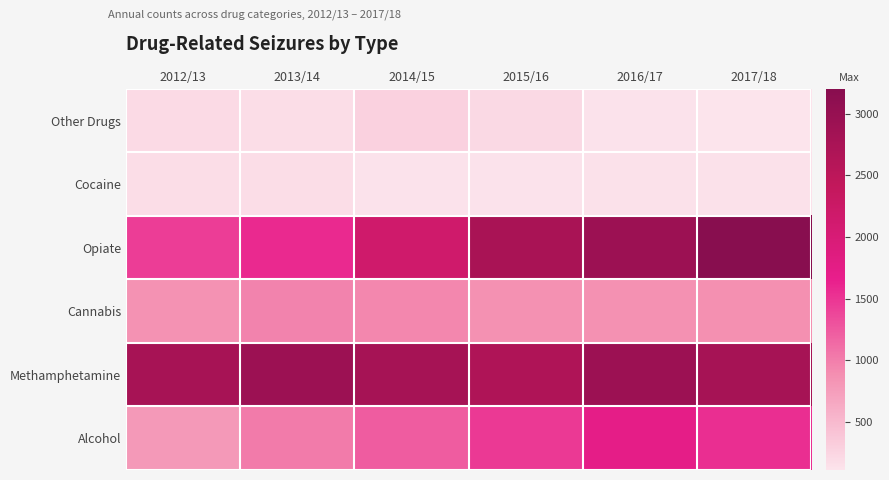

What is the greatest value displayed?

3203